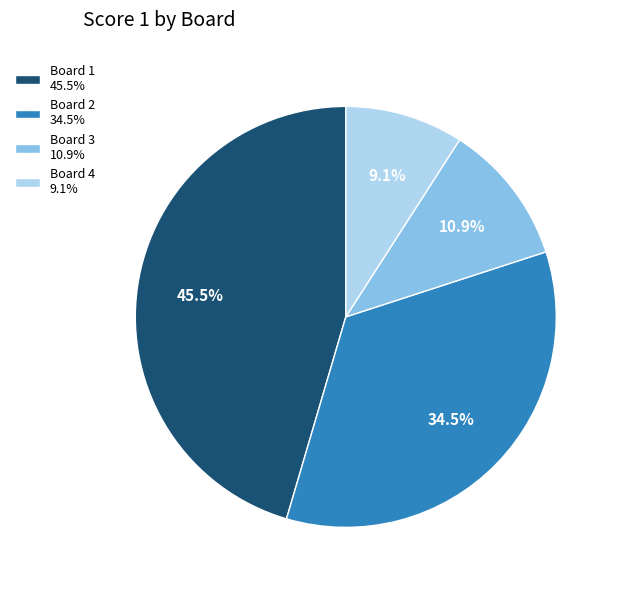

To the nearest percent, what is the combined percentage of Board 4 and Board 3?

20%